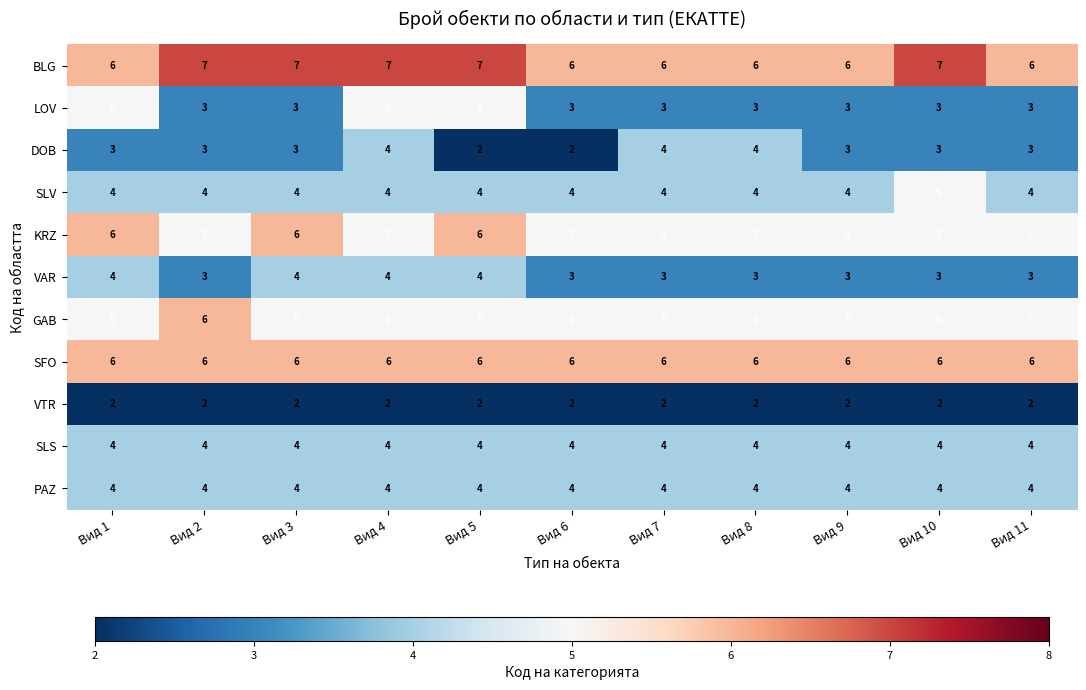

What is the sum of all SFO values?

66